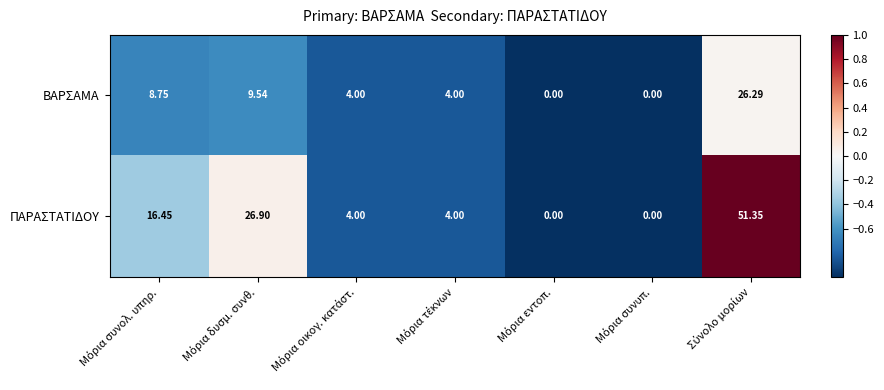

Rank the series by their average value, from lowest to highest.

ΒΑΡΣΑΜΑ, ΠΑΡΑΣΤΑΤΙΔΟΥ